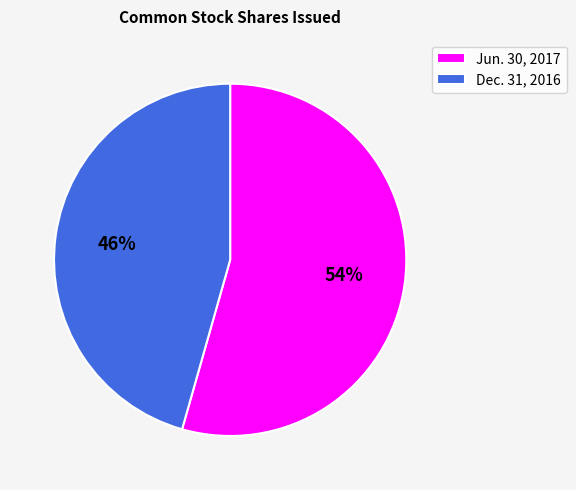

Which slice is the smallest?

Dec. 31, 2016